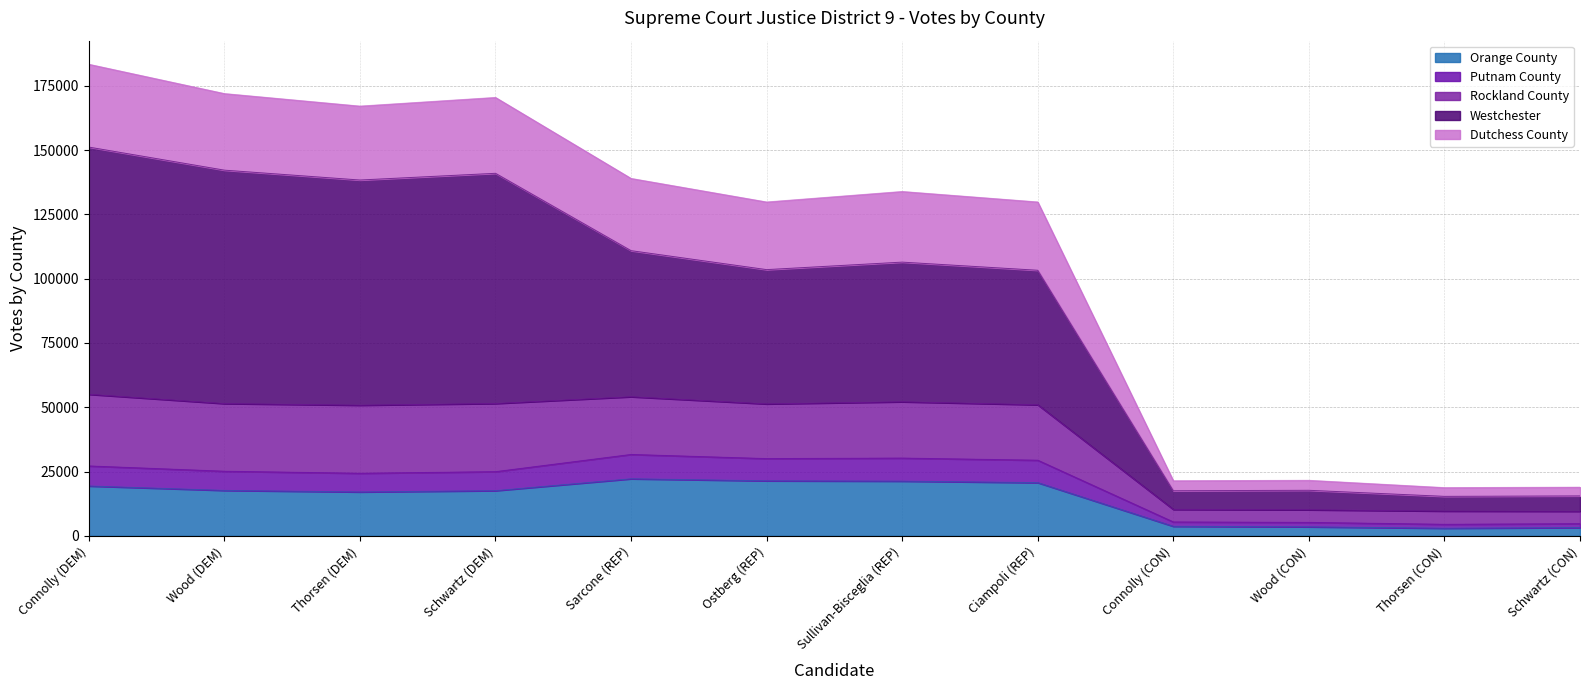

What is the total value across all series at Wood (DEM)?

171973